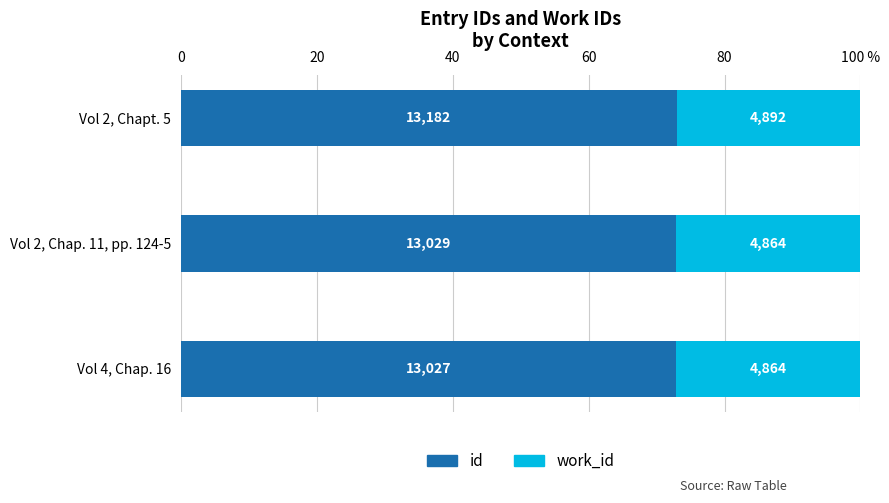

Rank the series by their average value, from highest to lowest.

id, work_id